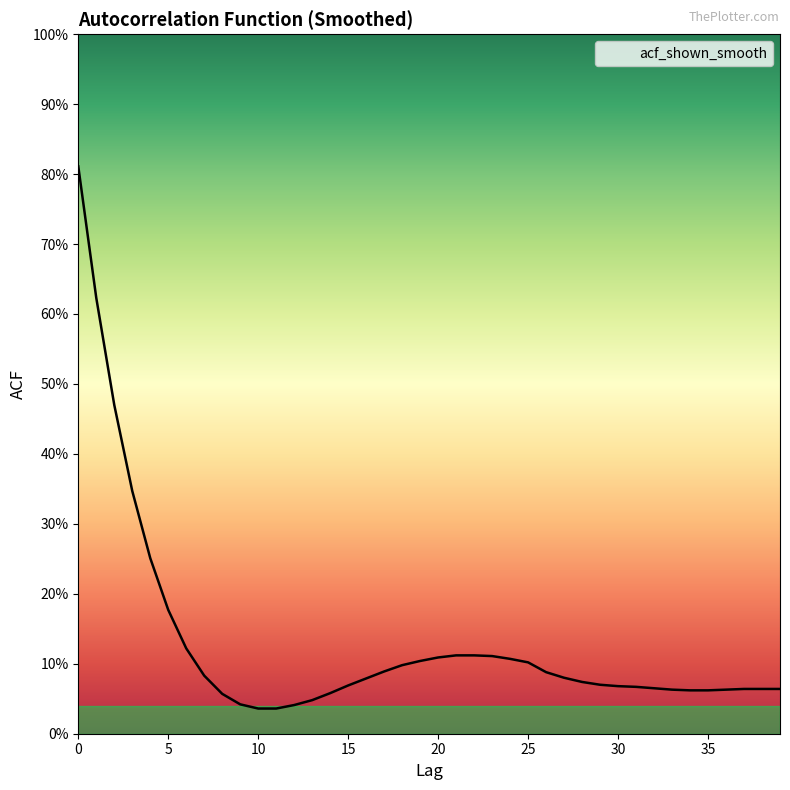

Is this an area chart (filled region under the line)?

Yes